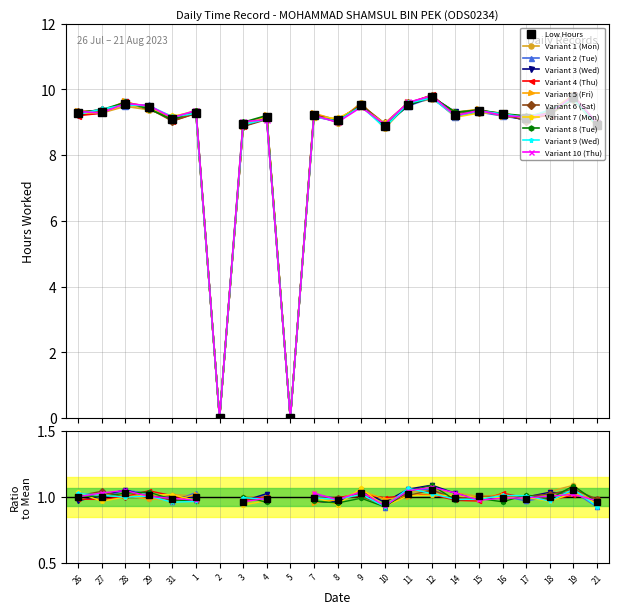

What is the sum of all values?

195.0